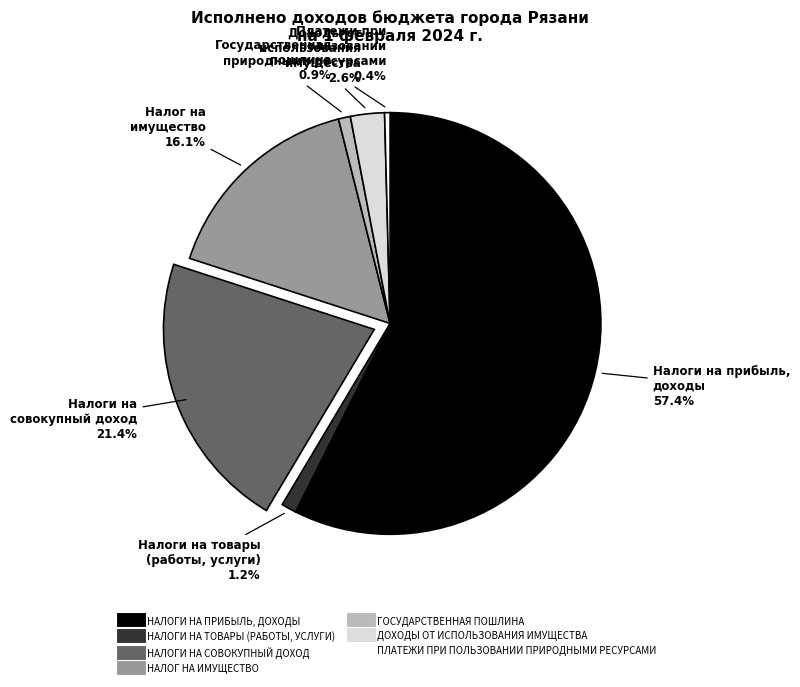

Does ГОСУДАРСТВЕННАЯ ПОШЛИНА account for over 50% of the chart?

No